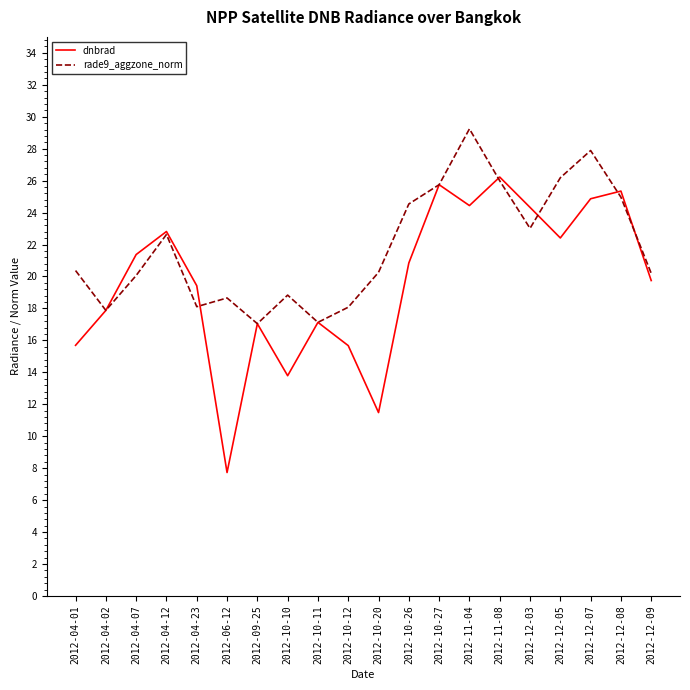

How many lines are shown in the chart?

2